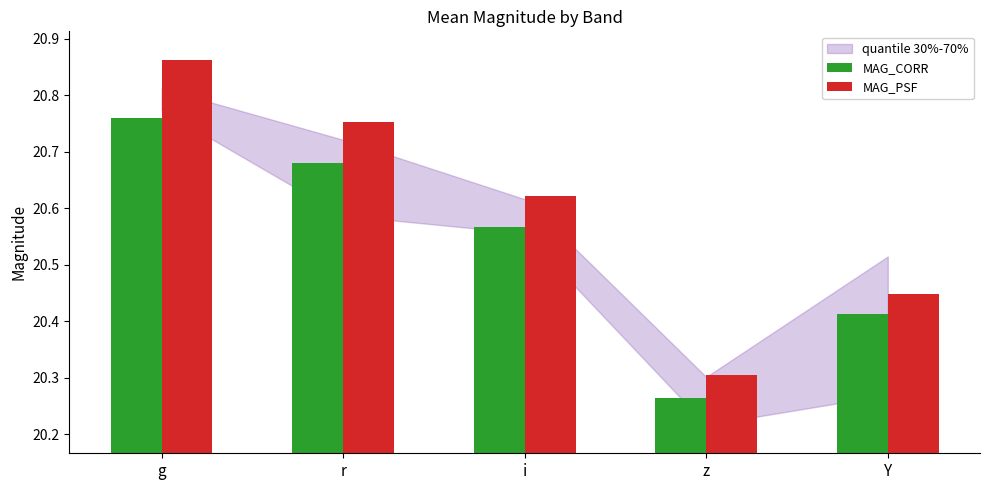

Is the value of MAG_CORR at g greater than the value of MAG_PSF at z?

Yes